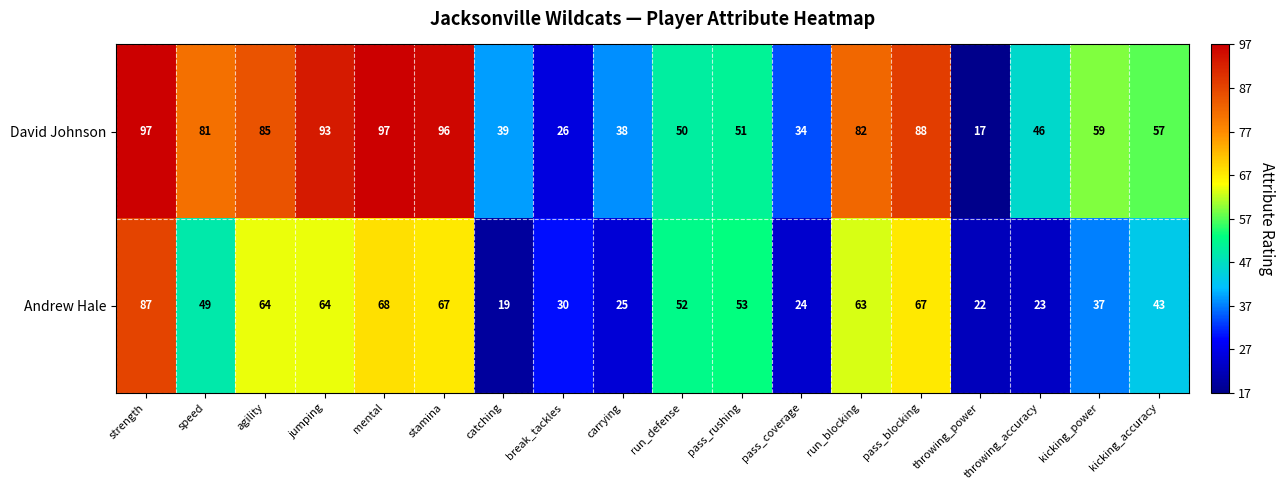

What is the highest value of the David Johnson series?

97